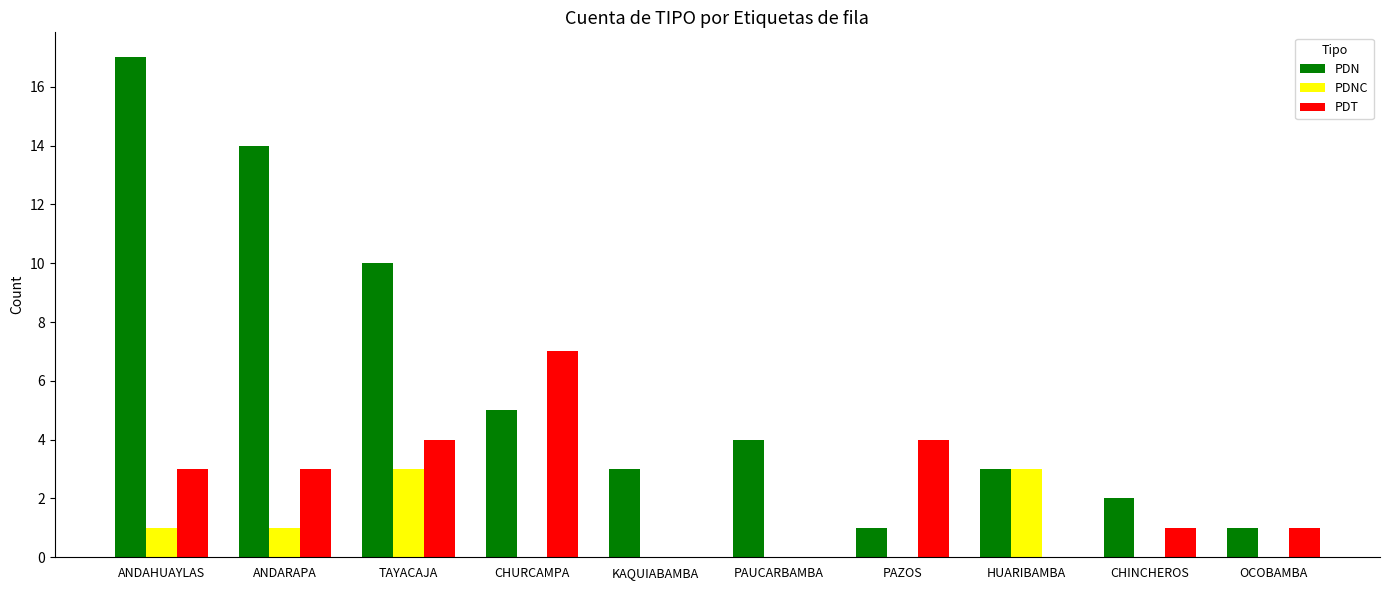

At which label is PDN closest to 9?

TAYACAJA